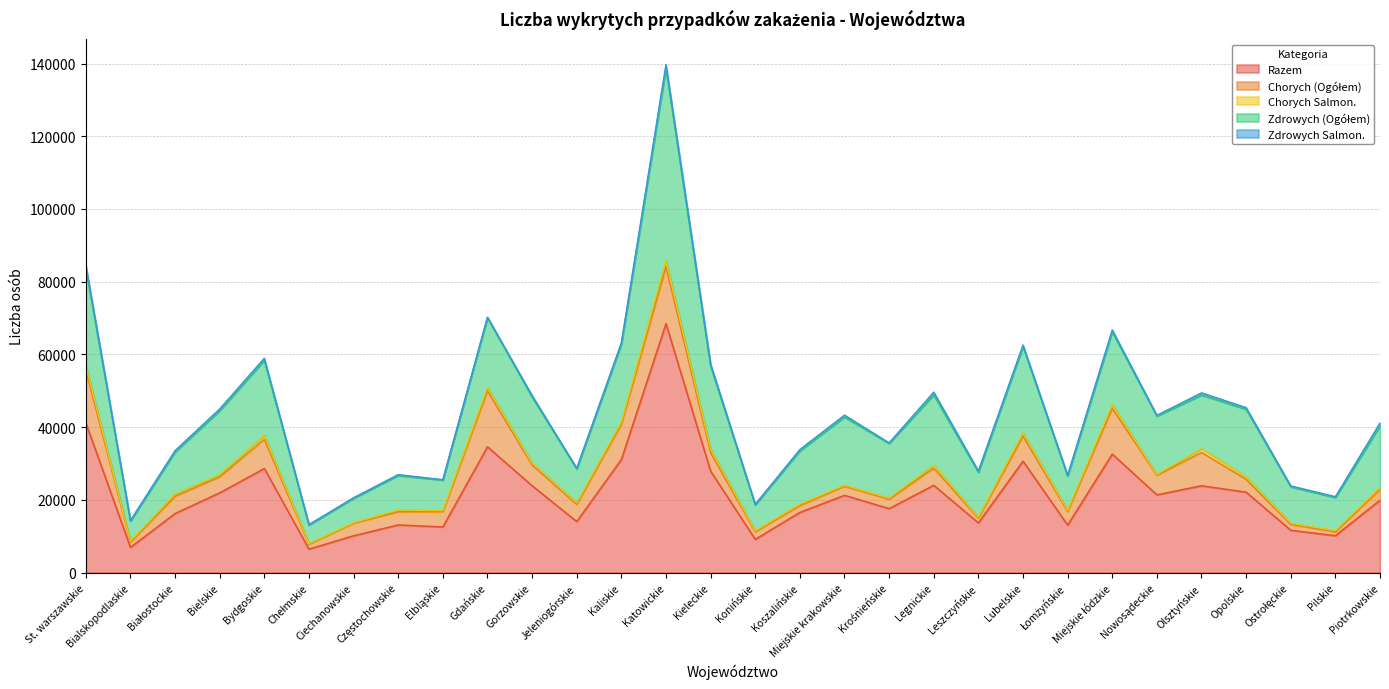

Does the chart have visible grid lines?

Yes